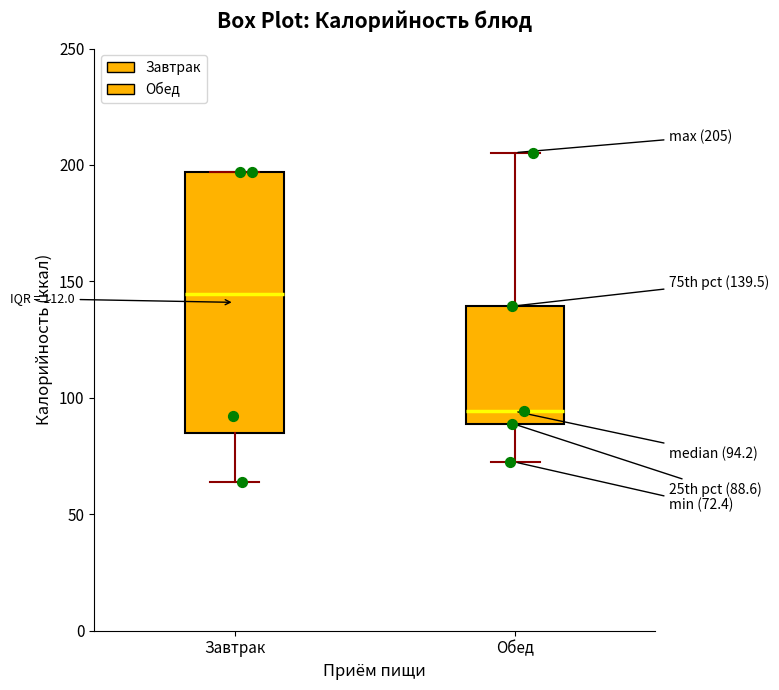

Which box has the highest median line?

Завтрак